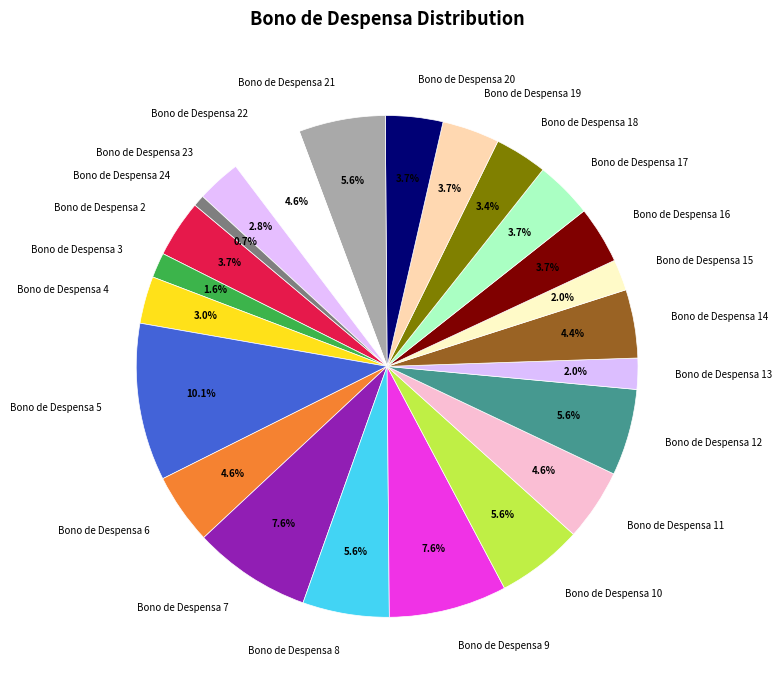

True or false: Bono de Despensa 22 accounts for 17% of the total.

False